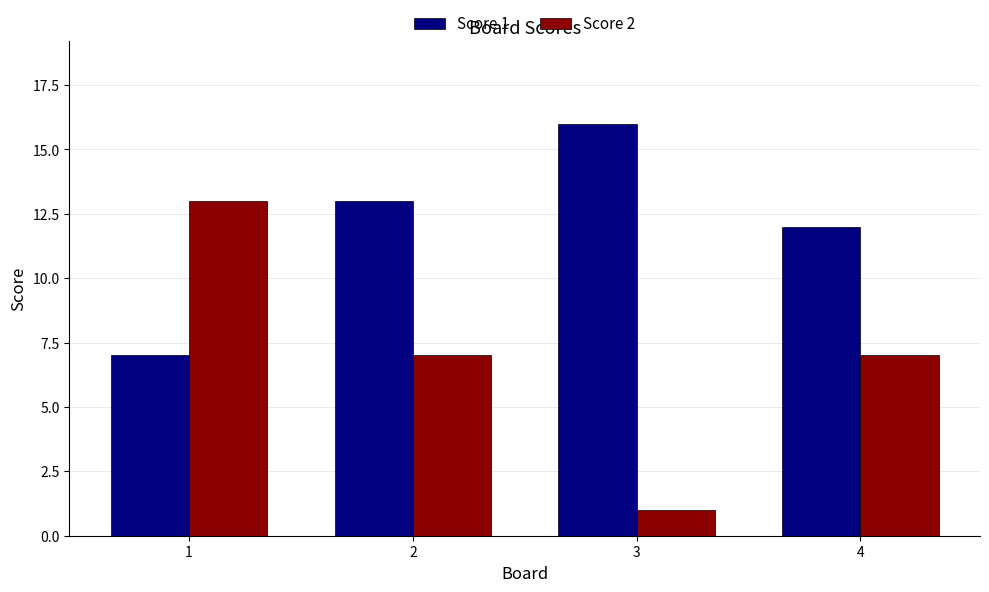

What is the value of the Score 1 bar at the 2nd from the left?

13